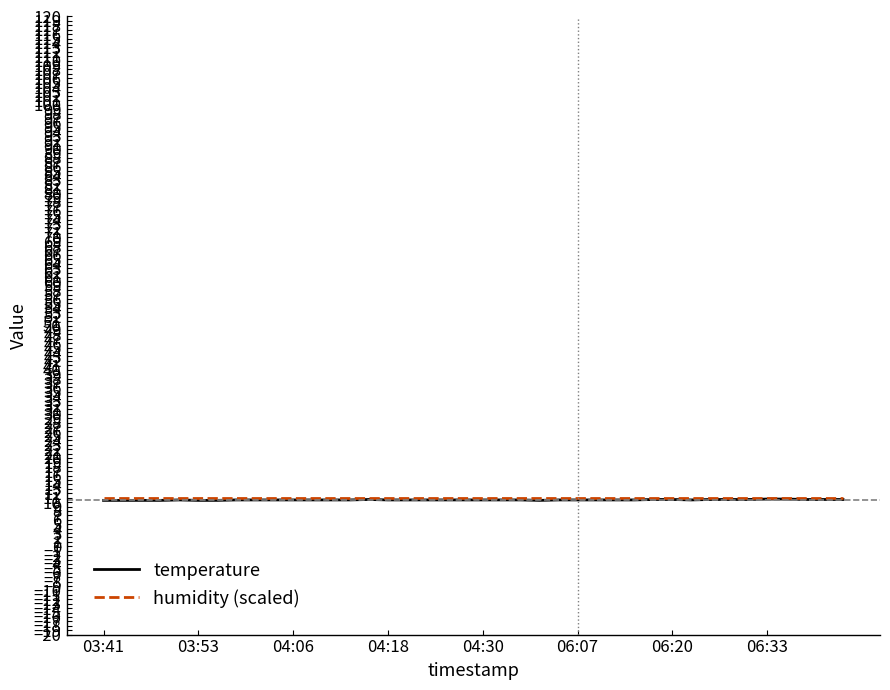

What is the minimum value for temperature?

10.4